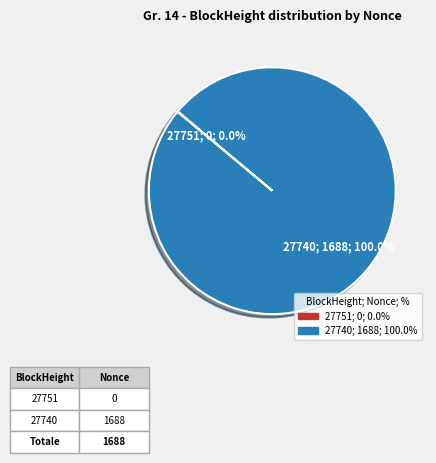

Which category has the biggest portion of the pie?

27740